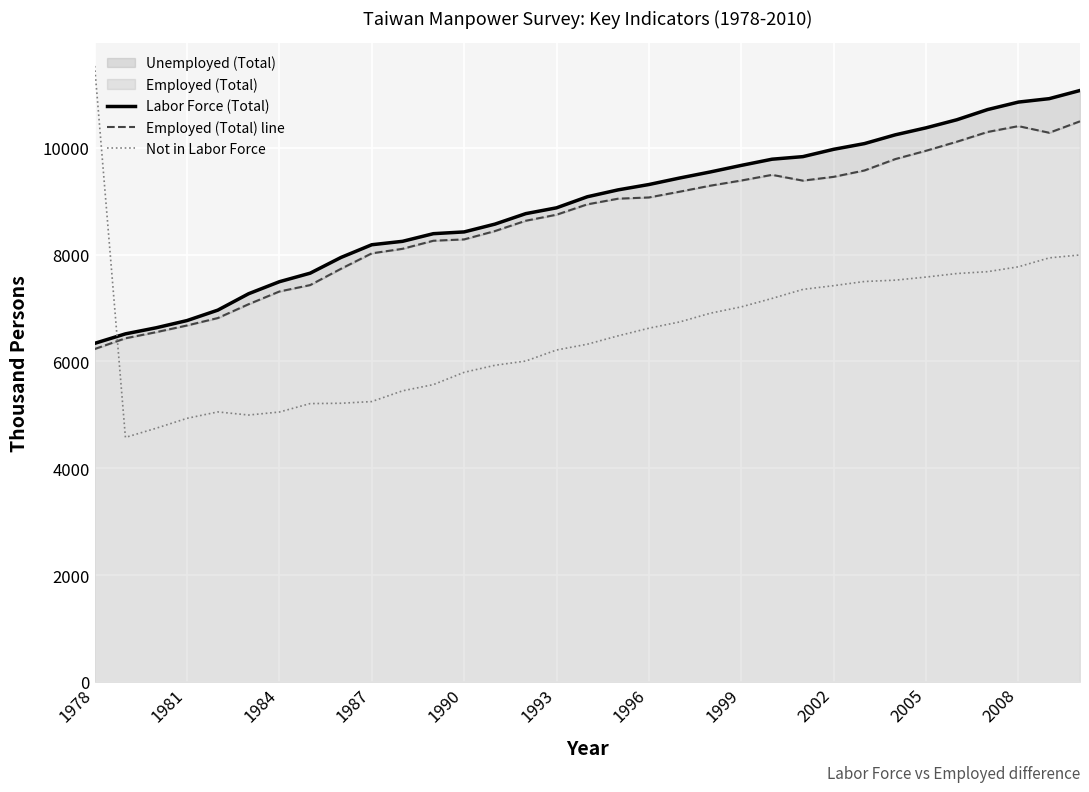

How many intersections are there between Not in Labor Force and Labor Force (Total)?

1